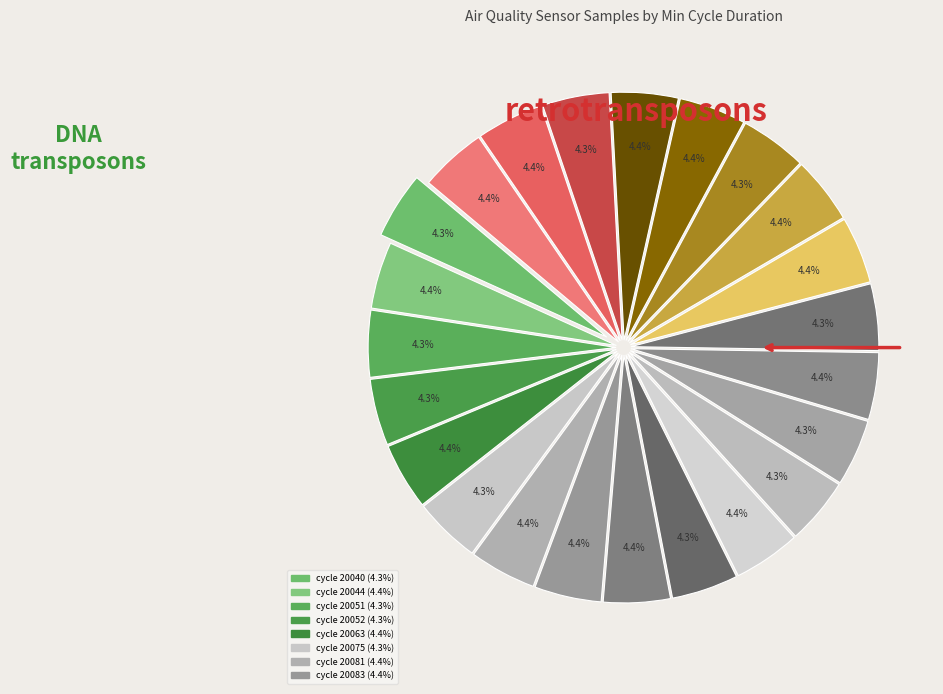

Count the number of slices in the pie.

23